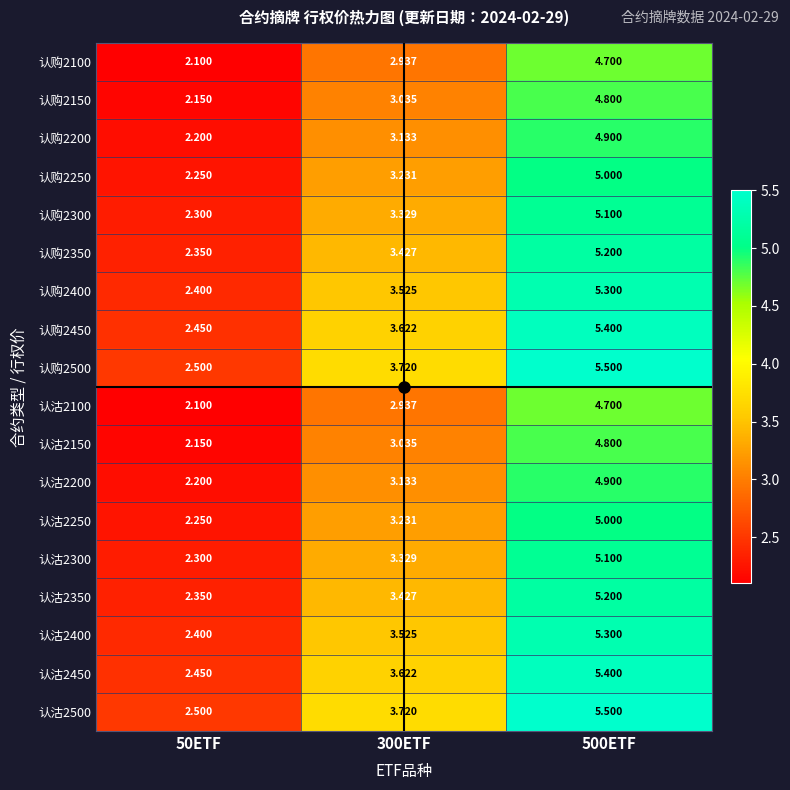

Is the value of 认购2250 at 500ETF greater than the value of 认购2400 at 300ETF?

Yes